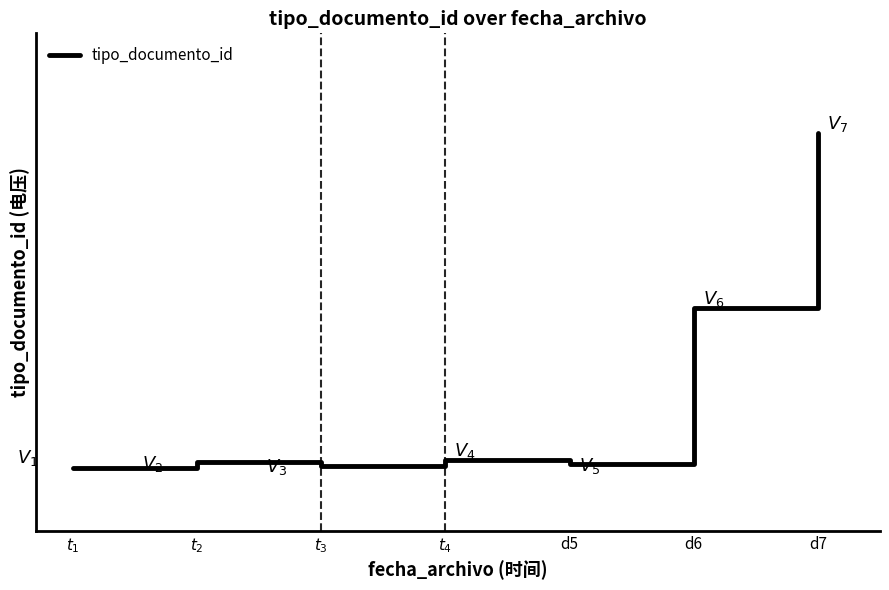

Does the chart have visible grid lines?

No